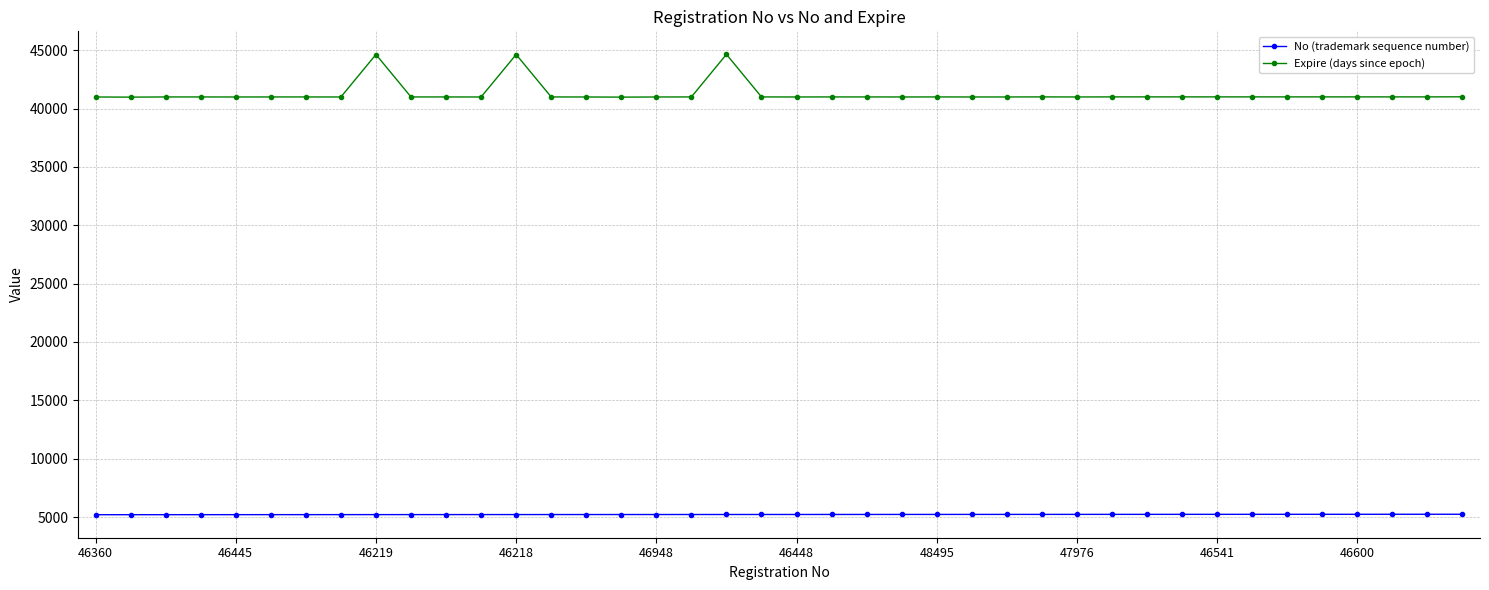

What is the minimum value for Expire (days since epoch)?

40980